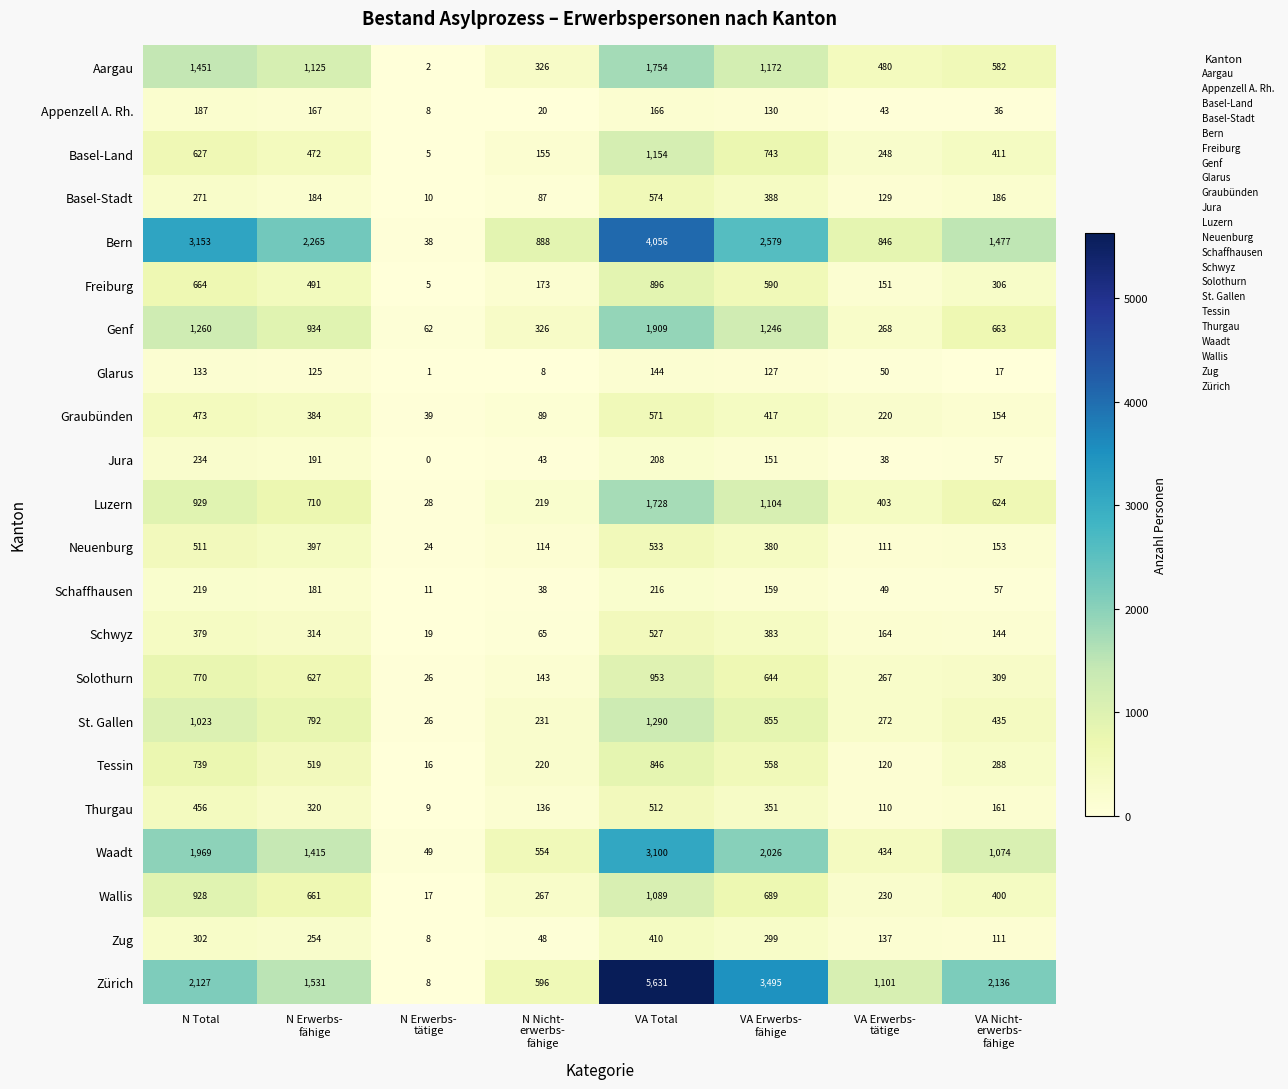

Between N Total and VA Erwerbs-
fähige, which series saw the biggest shift?

Zürich